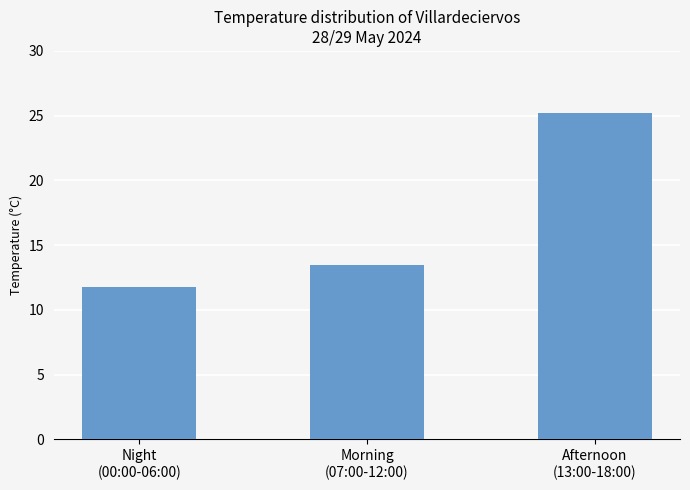

True or false: the data shows 16.6 at Night
(00:00-06:00).

False